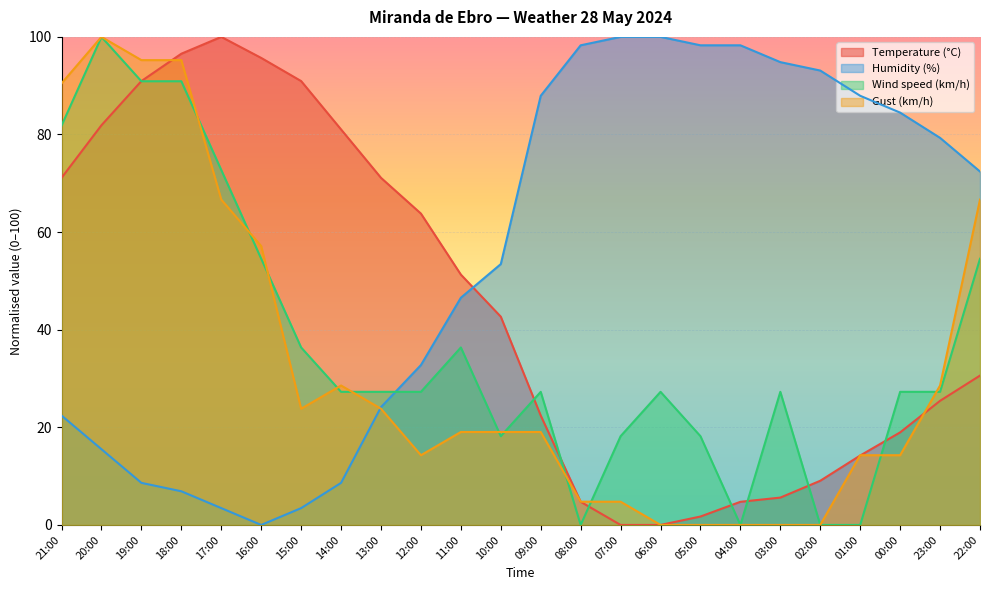

What is the difference between the Temperature (°C) values at 08:00 and 16:00?

90.9